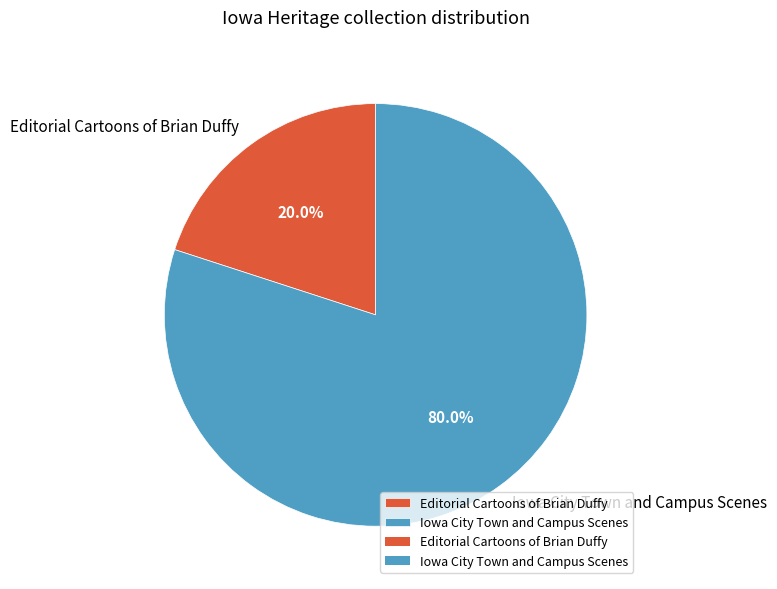

Rank the categories by value from lowest to highest.

Editorial Cartoons of Brian Duffy, Iowa City Town and Campus Scenes